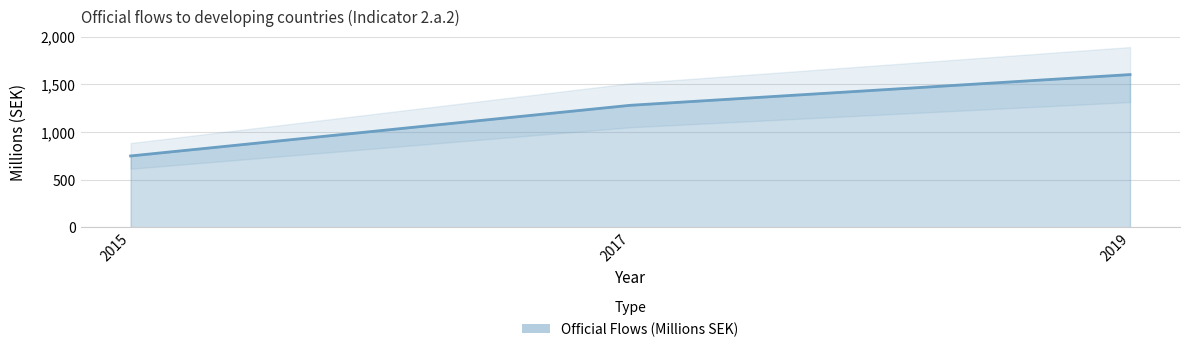

Reading left to right, transcribe all the data shown in this chart.

2015=749	2017=1280	2019=1602